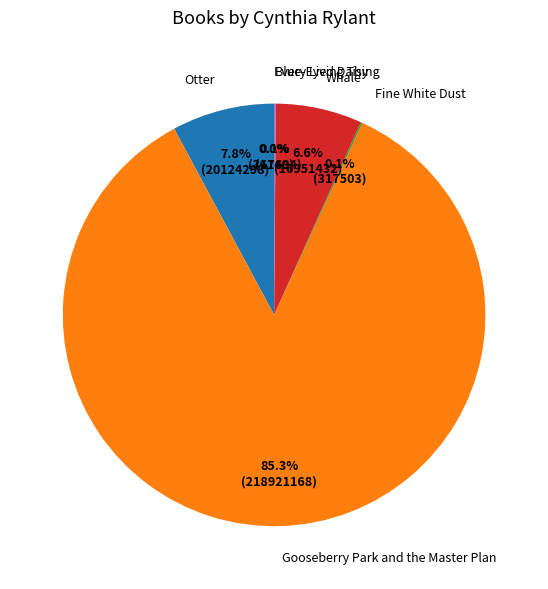

Does any single category account for the majority?

Yes